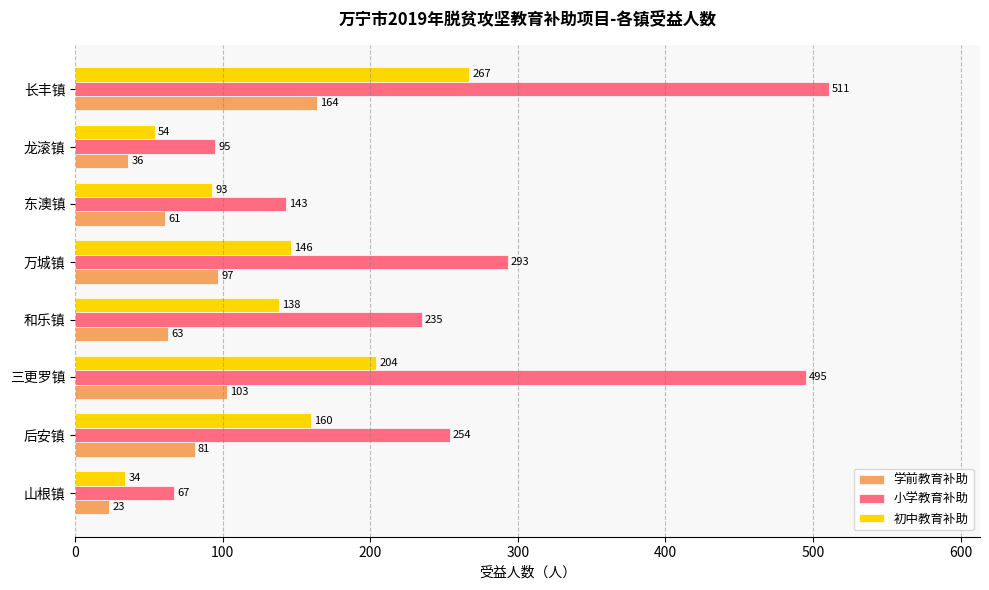

Which series has the largest total across all categories?

小学教育补助